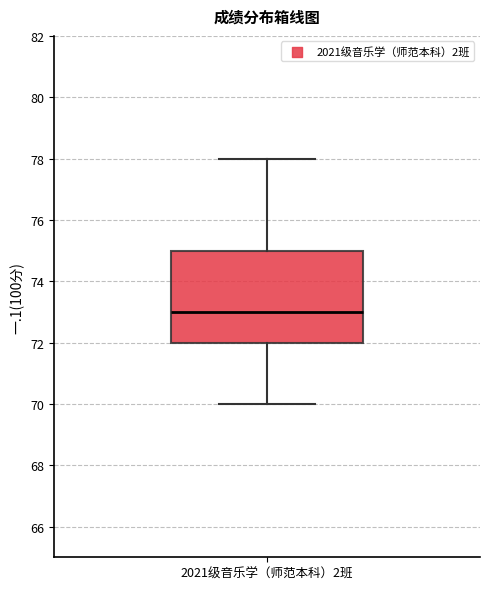

Read this box plot against the y-axis: the position of the median line, the range covered by the box, and the ends of both whiskers. The values are not printed on the chart, so give them approximately, as read against the axis.

median 73, box 72 to 75, whiskers 70 to 78